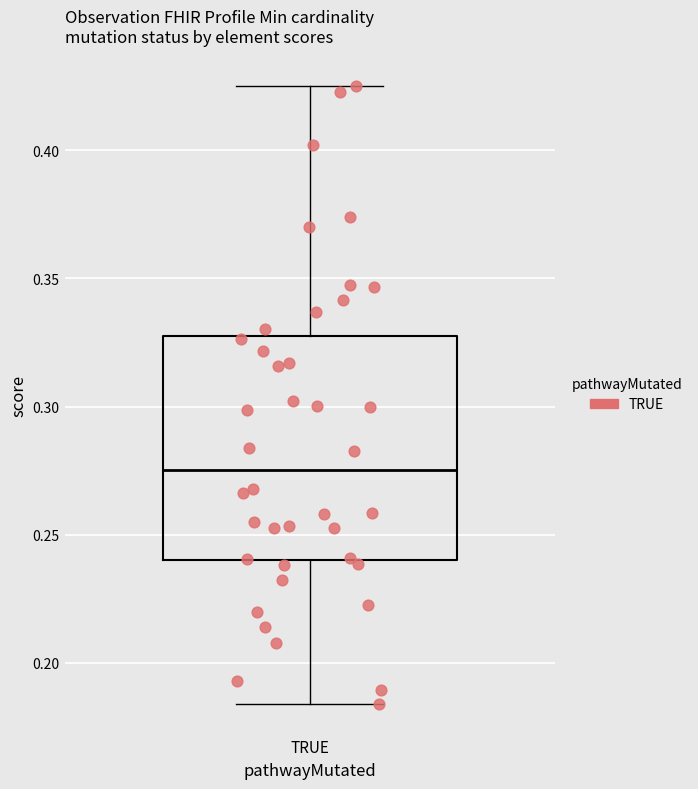

Transcribe this box plot: give where the median line is, the range the box spans, and where the two whiskers end, as read against the y-axis. The values are not printed on the chart, so give them approximately, as read against the axis.

median 0.275, box 0.240 to 0.325, whiskers 0.185 to 0.425